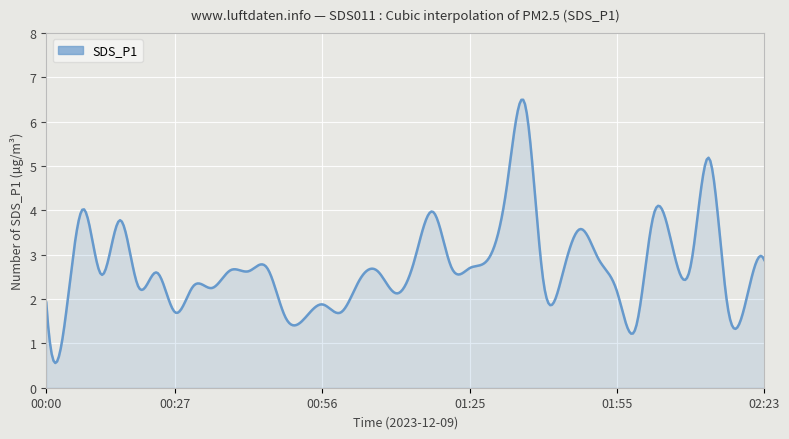

What is the greatest value displayed?

6.5